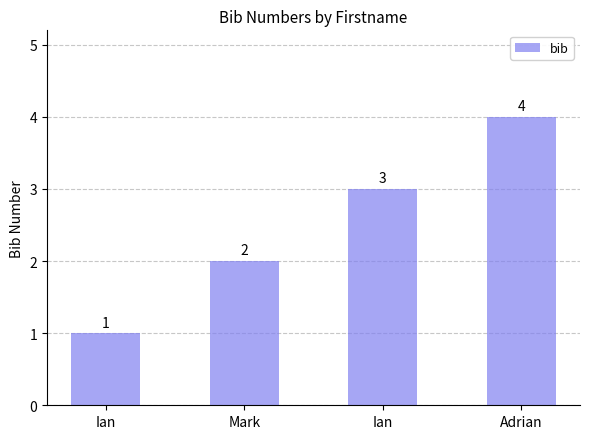

What is the difference between the maximum and minimum values?

3